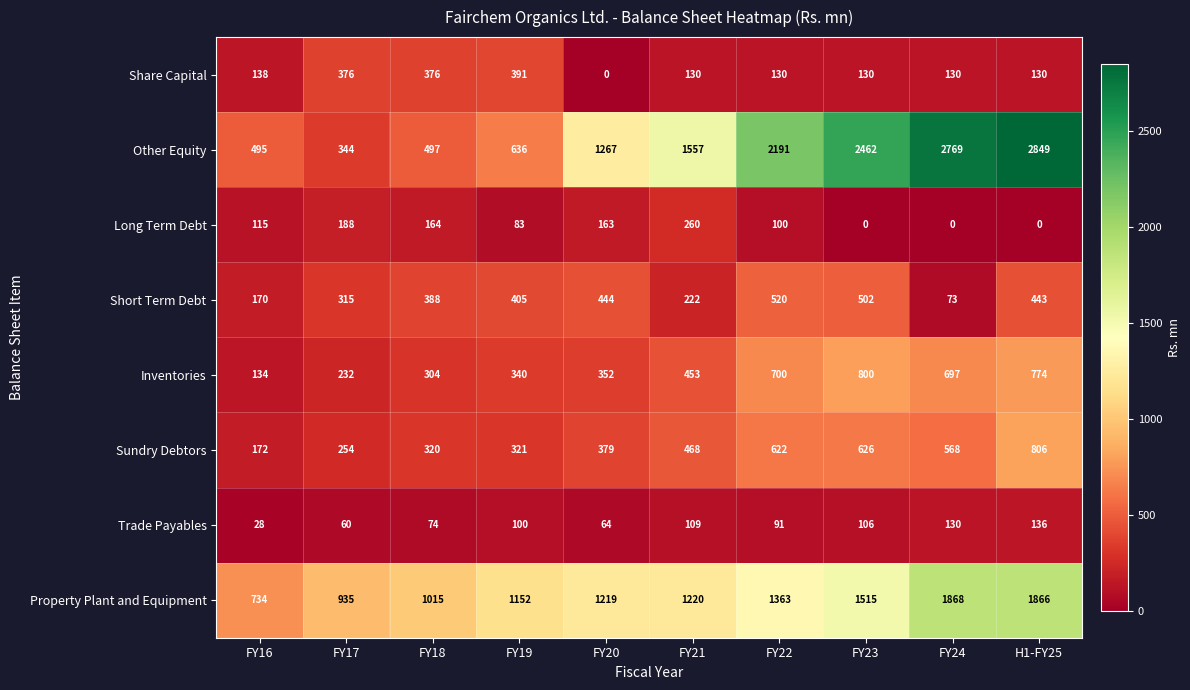

Which label corresponds to the largest value in the chart?

H1-FY25